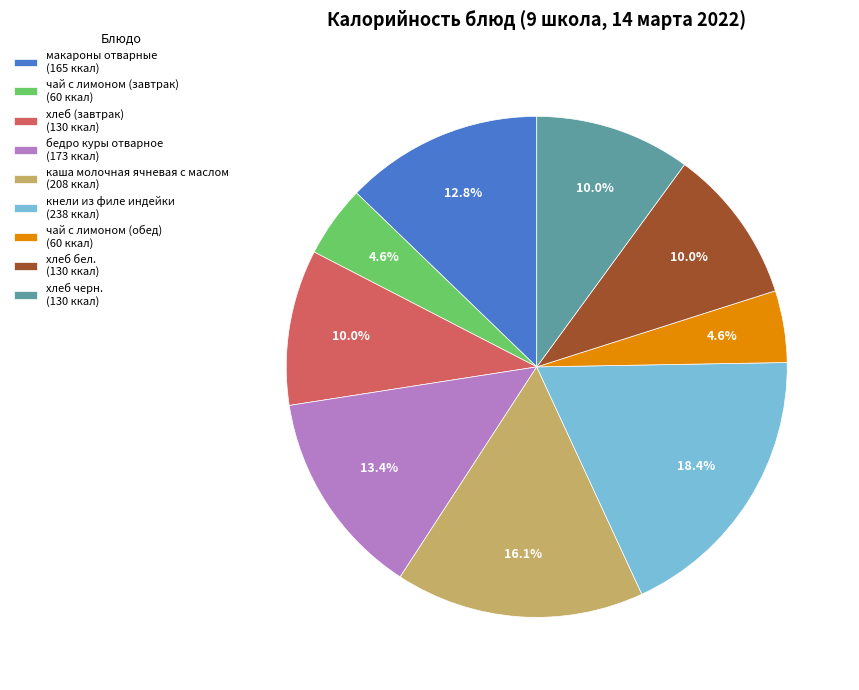

Does хлеб бел. represent more than half of the total?

No